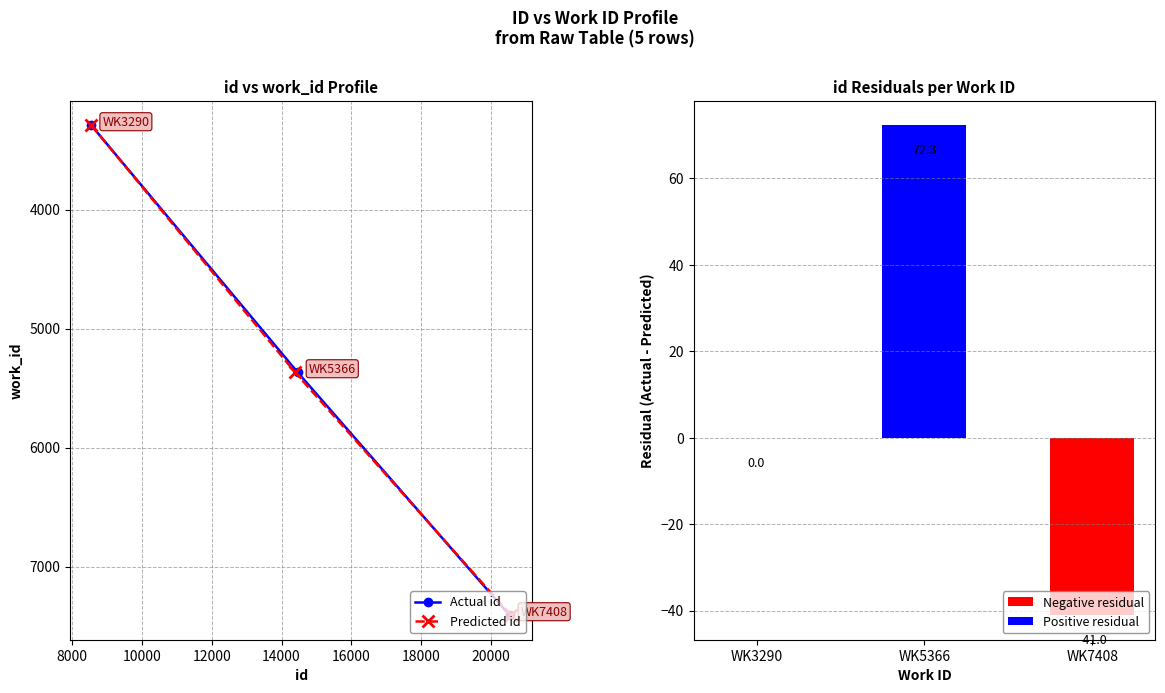

How many data points in Predicted id are less than 5366?

1